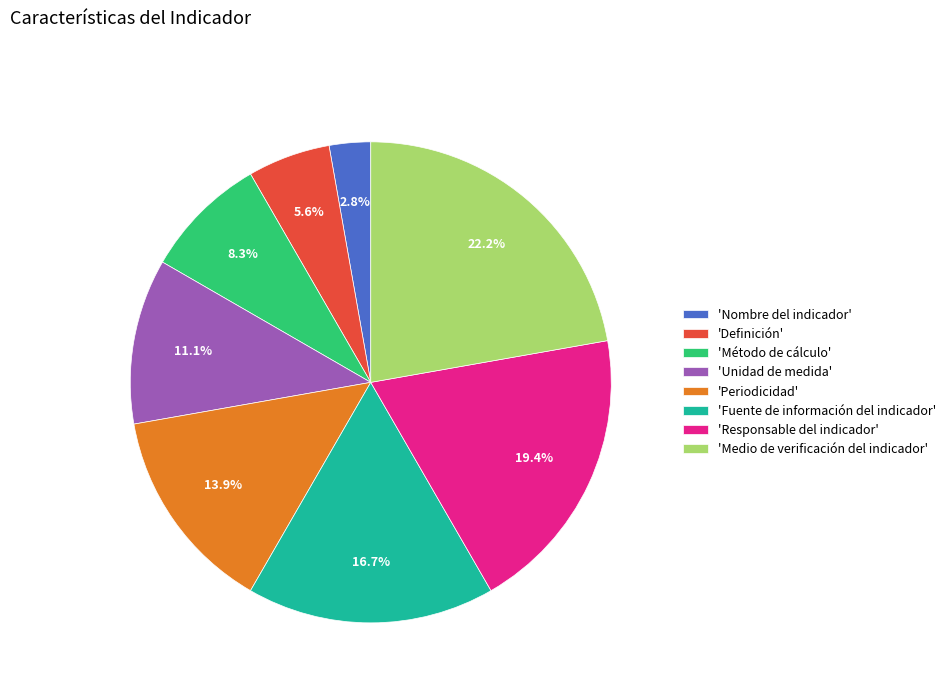

Rank the categories by value from highest to lowest.

'Medio de verificación del indicador', 'Responsable del indicador', 'Fuente de información del indicador', 'Periodicidad', 'Unidad de medida', 'Método de cálculo', 'Definición', 'Nombre del indicador'